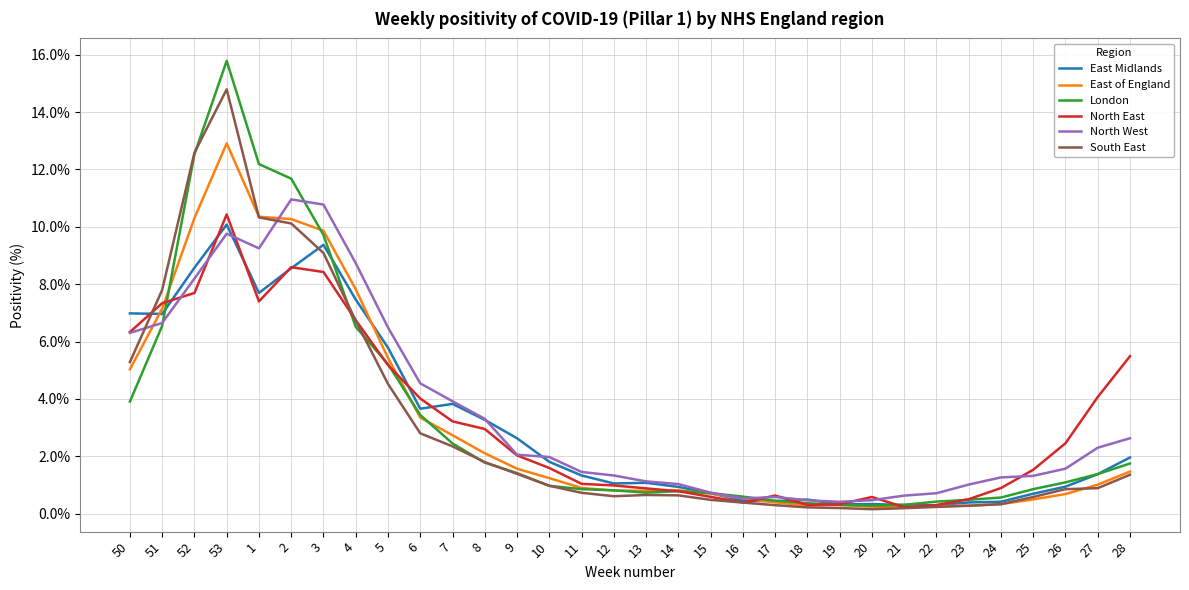

What is the maximum value shown in the chart?

15.8